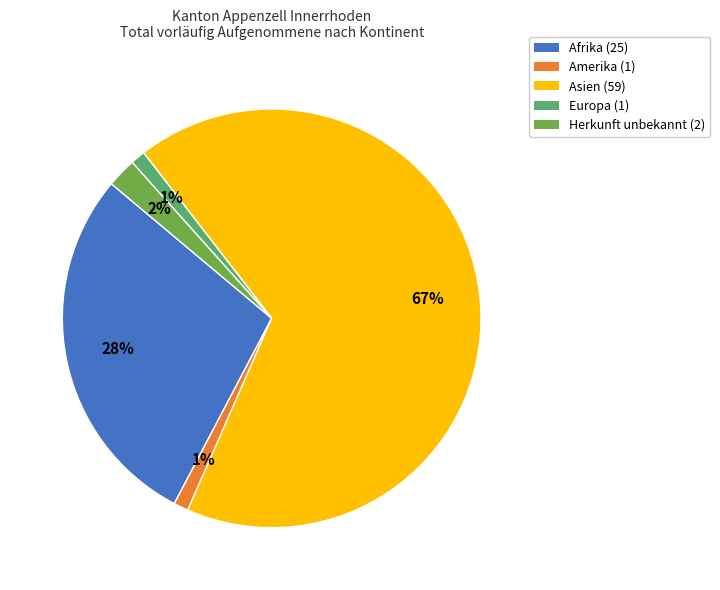

What percentage is the Europa slice, to the nearest percent?

1%